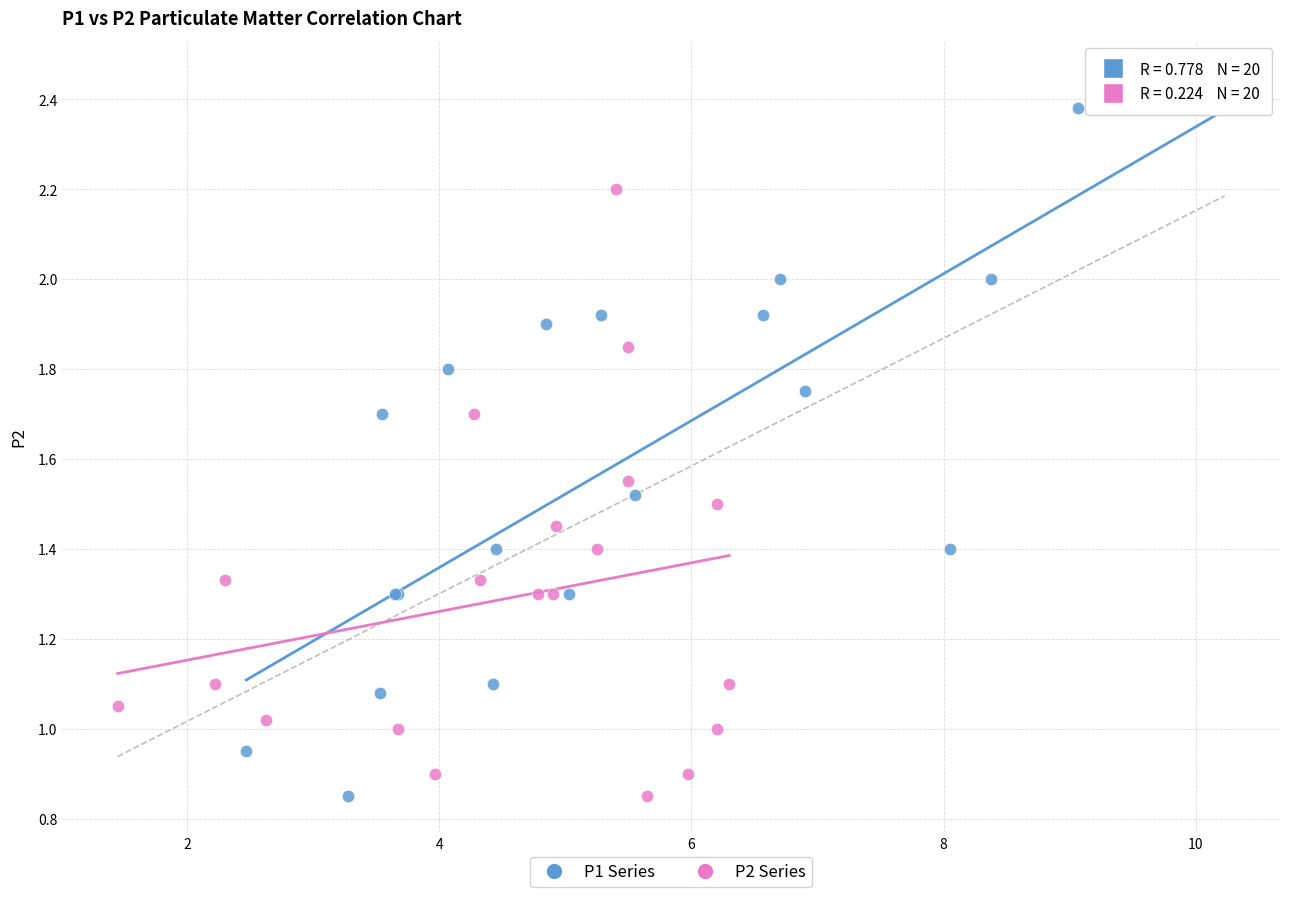

Which series has the largest Y range (max minus min)?

P1 Series